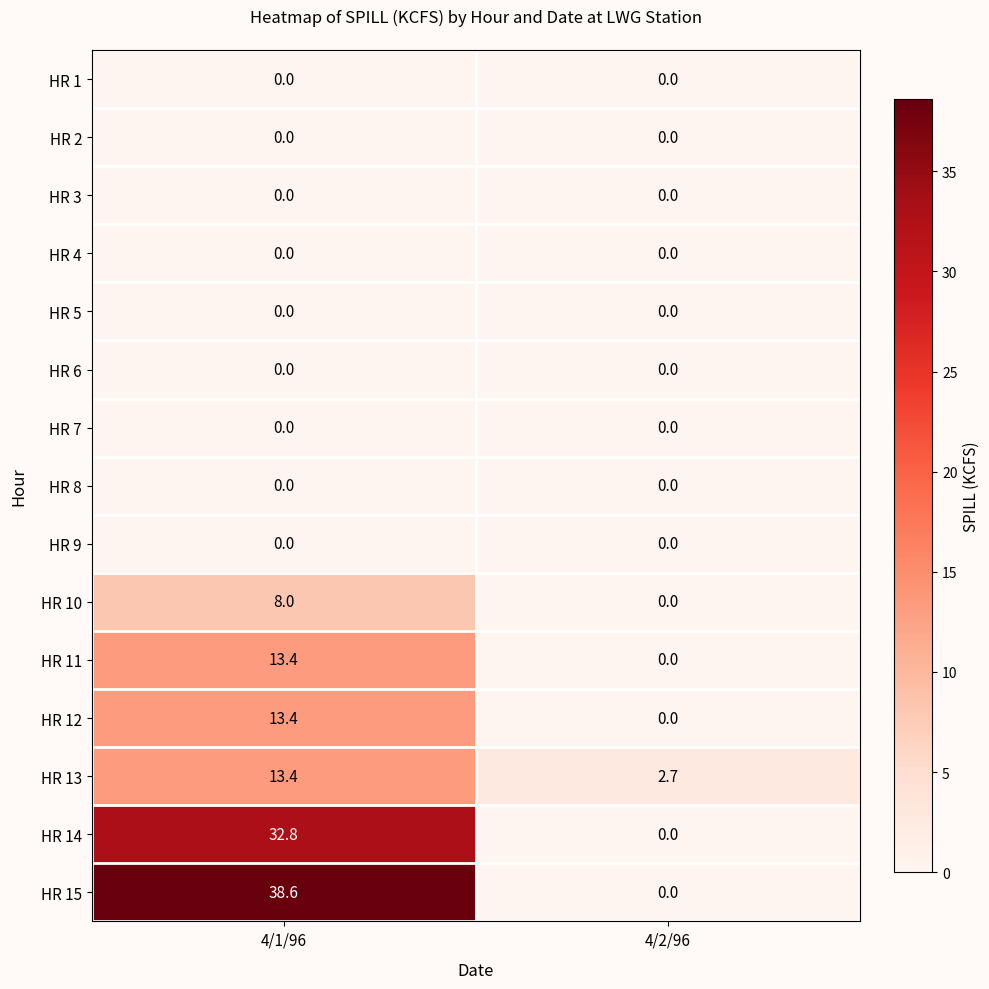

Where is HR 12 nearest to the value 6?

4/2/96